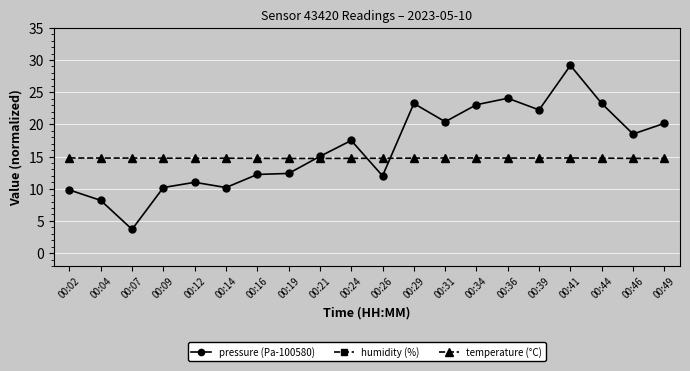

Which series changed the most between 00:21 and 00:41?

pressure